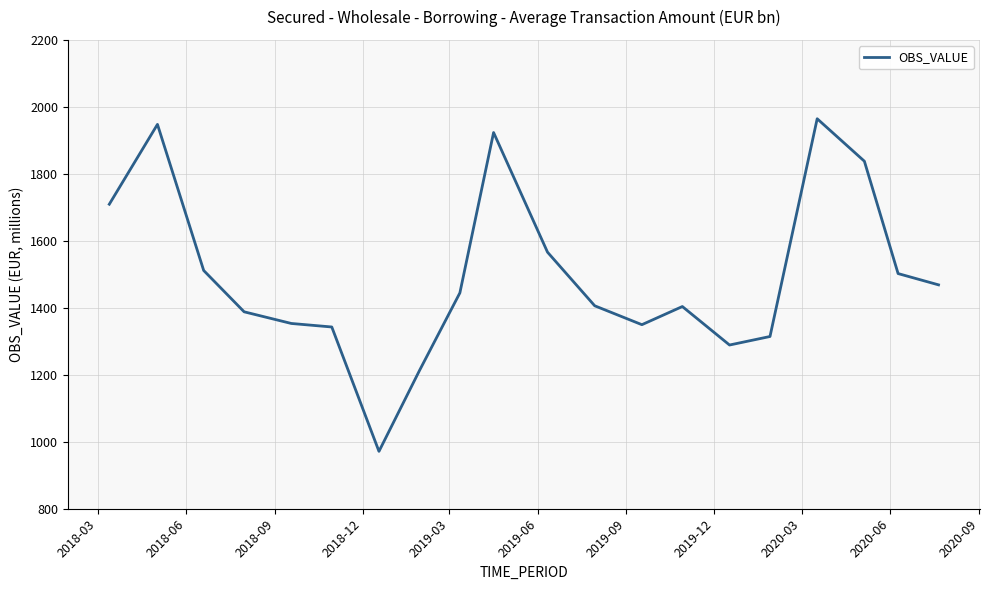

What is the smallest value displayed?

971.4